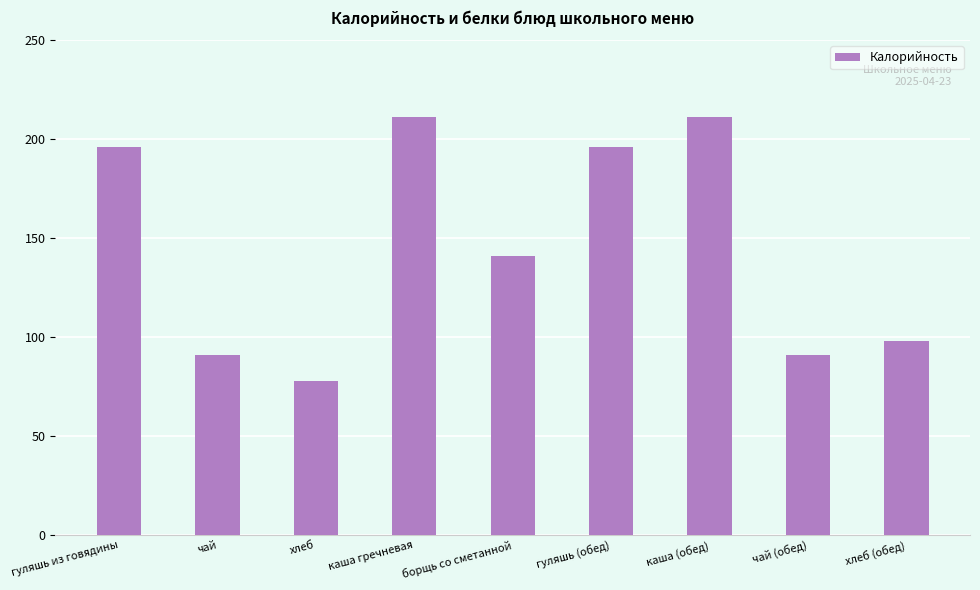

Where is the data nearest to the value 144?

борщь со сметанной